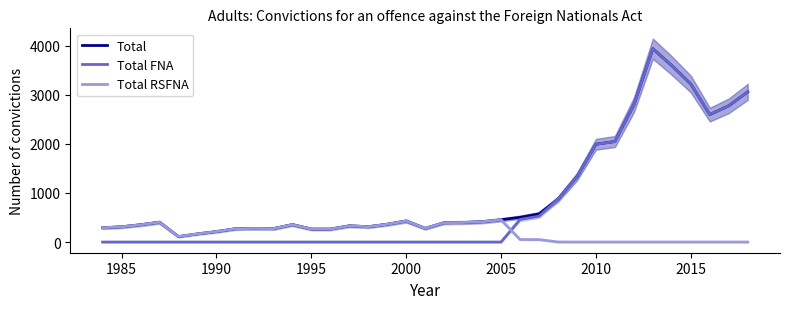

What is the value of the Total FNA point at the 27th from the left?

1994